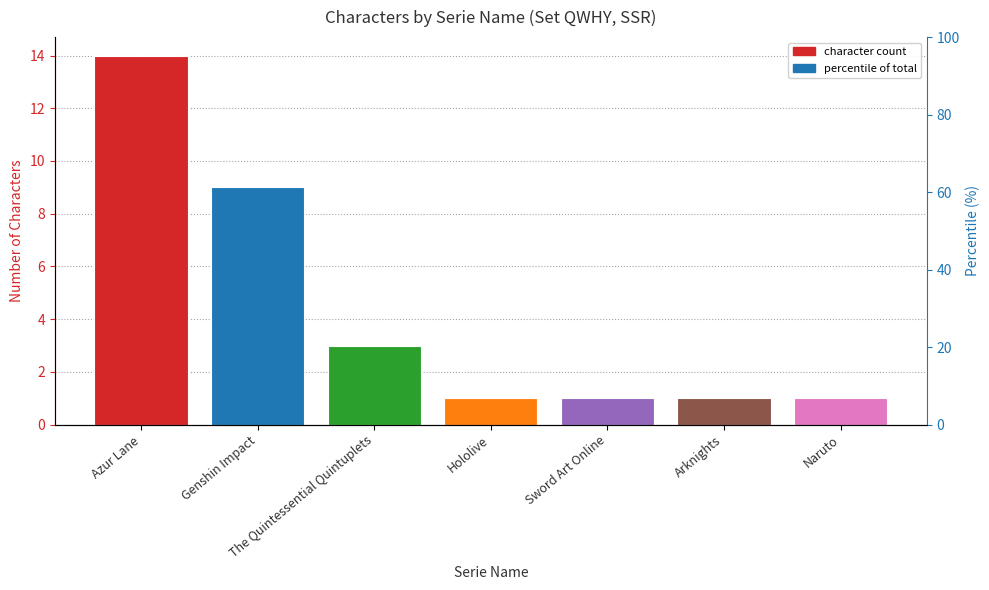

The chart shows a value of 1 at Naruto. True or false?

True